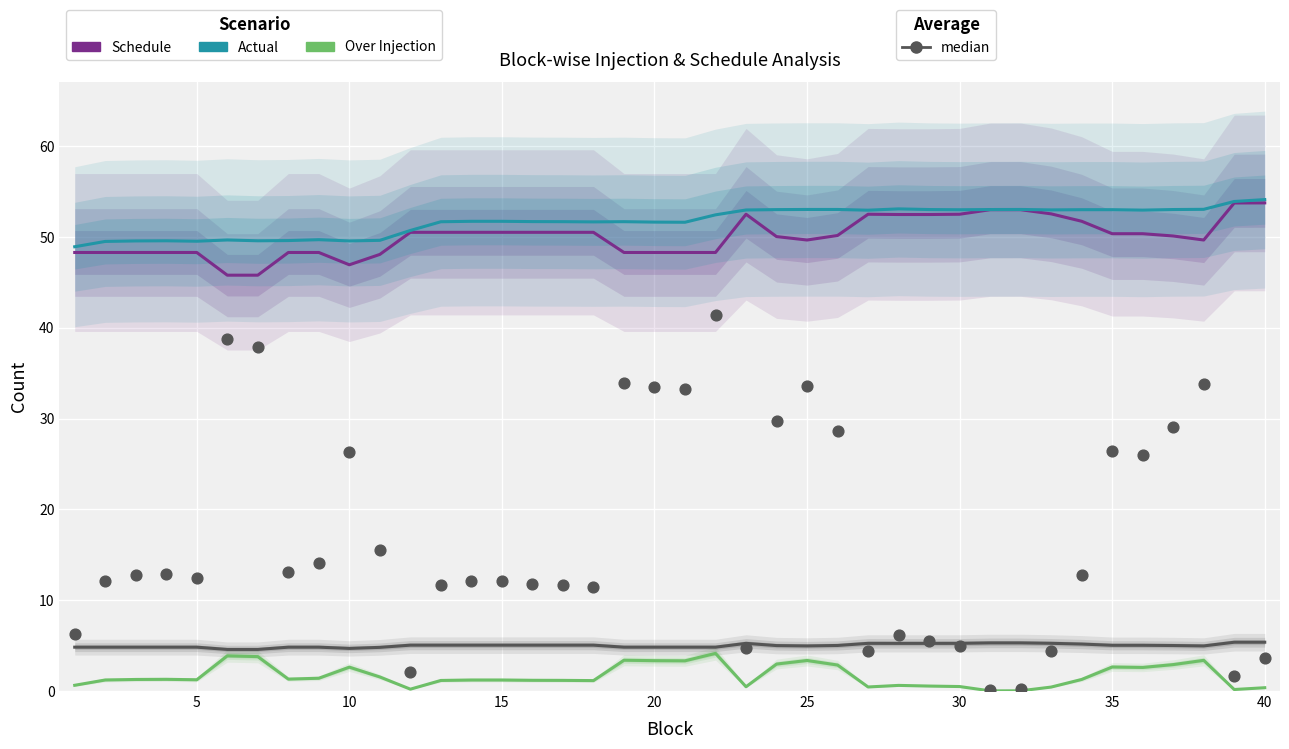

Which series has the largest total across all categories?

Actual